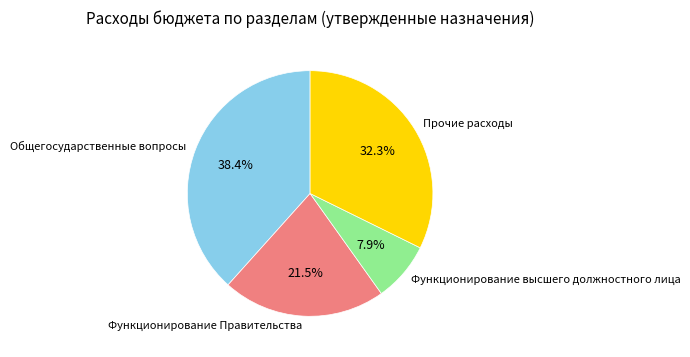

What percentage is NOT represented by Функционирование Правительства?

78.5%